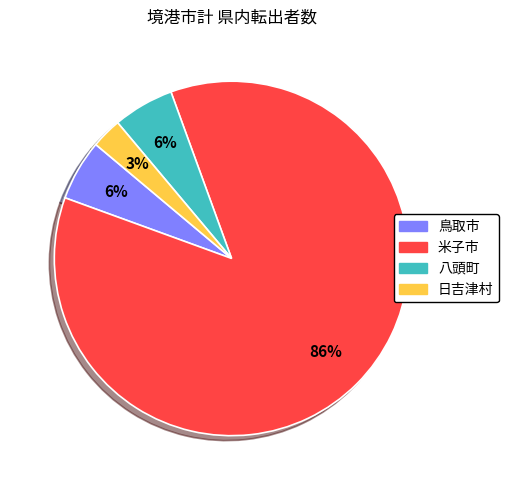

Approximately how many times larger is the value at 八頭町 compared to 日吉津村?

2.0